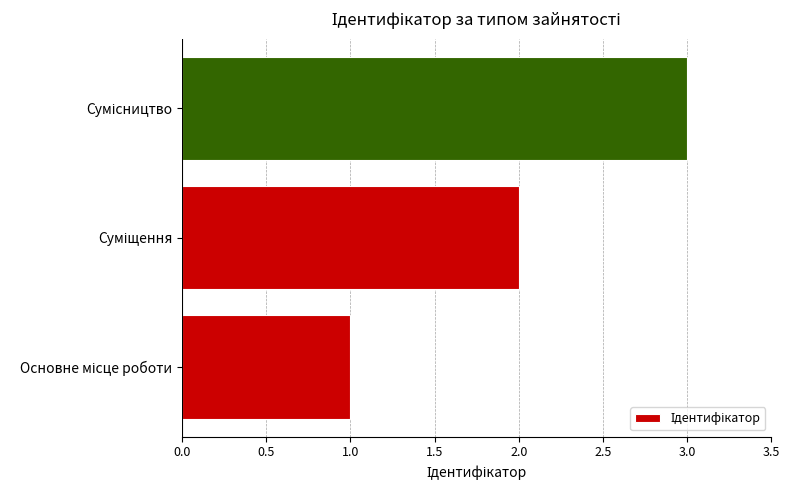

What is the maximum value shown in the chart?

3